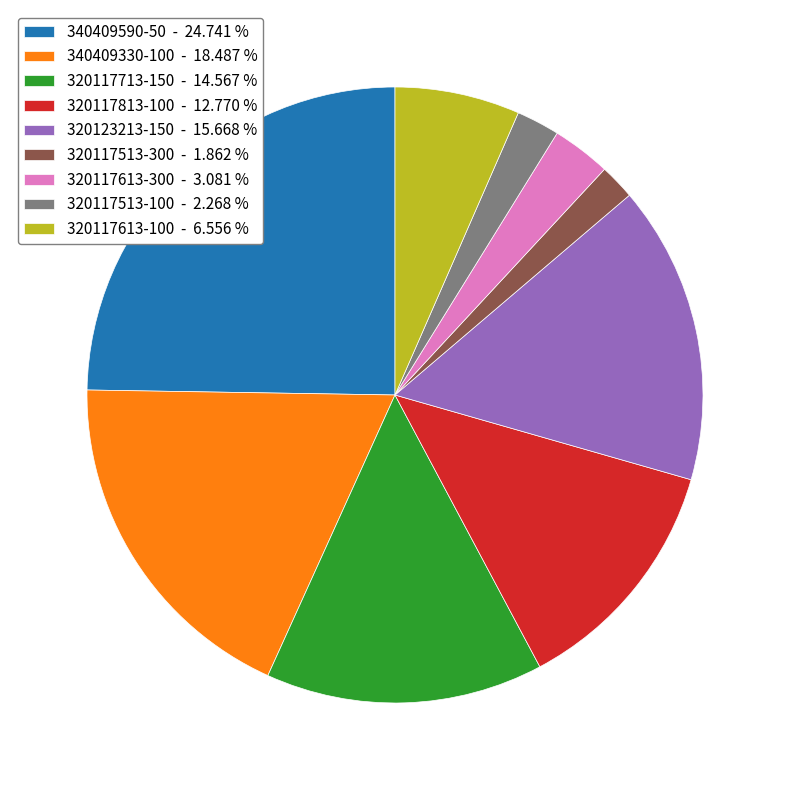

Count the number of slices in the pie.

9